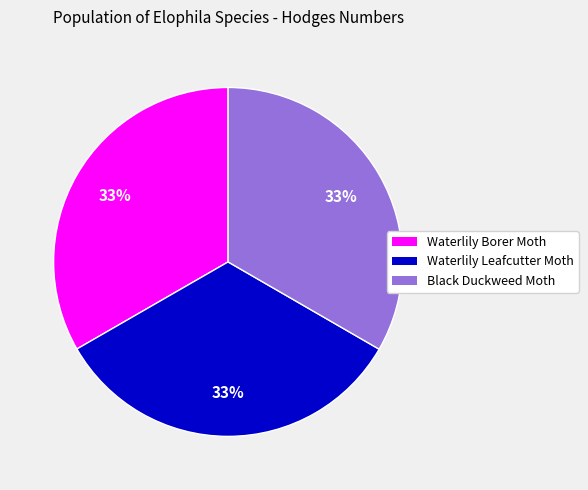

To the nearest percent, what is the combined percentage of Waterlily Leafcutter Moth and Waterlily Borer Moth?

67%